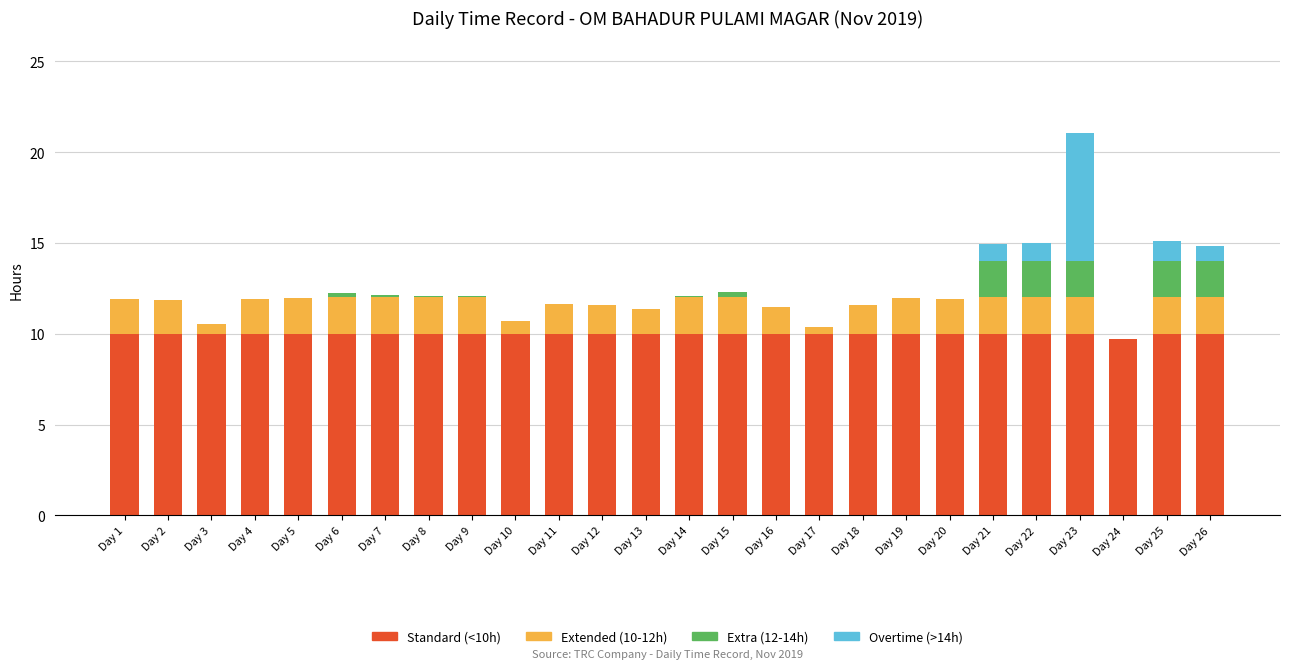

What is the sum of all Standard (<10h) values?

259.7